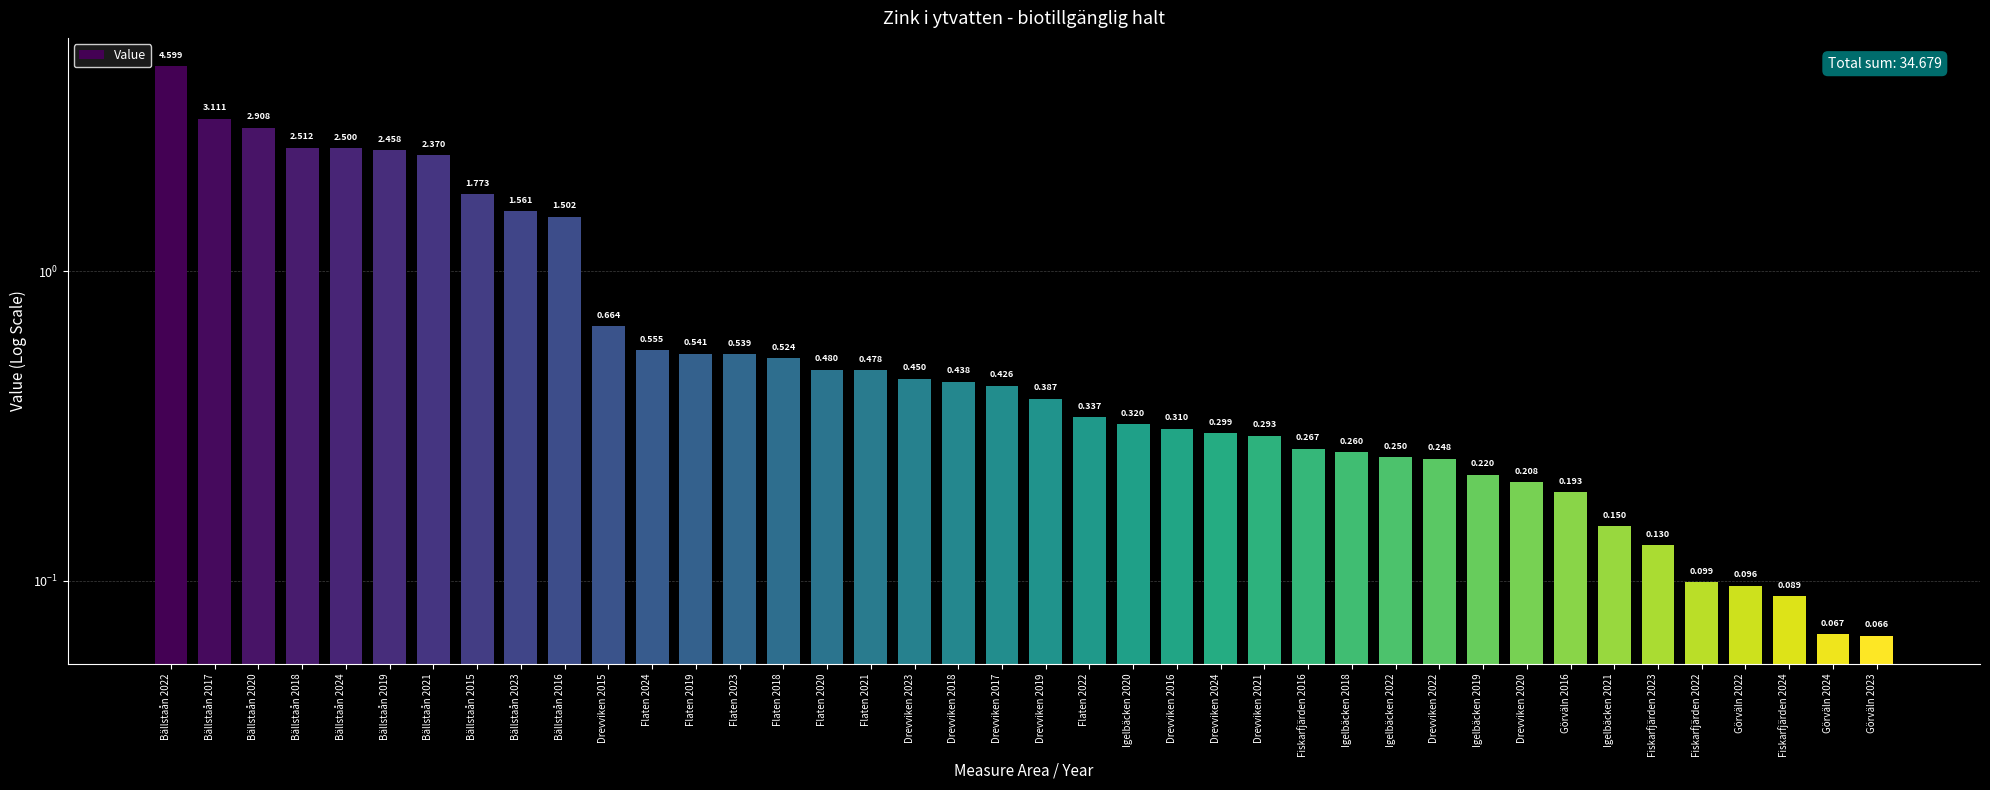

What is the difference between the second highest and second lowest values?

3.0